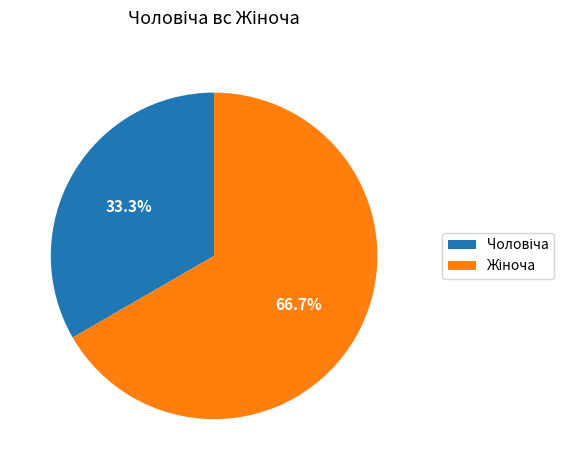

Is there a majority slice in this chart?

Yes